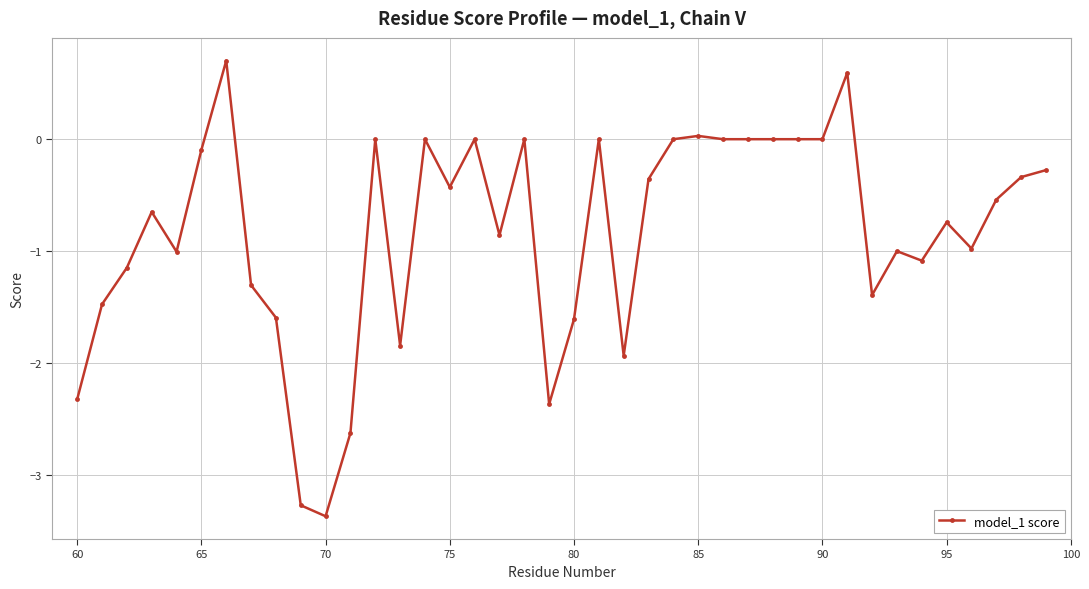

True or false: the data has more than 0 interior local peaks.

True